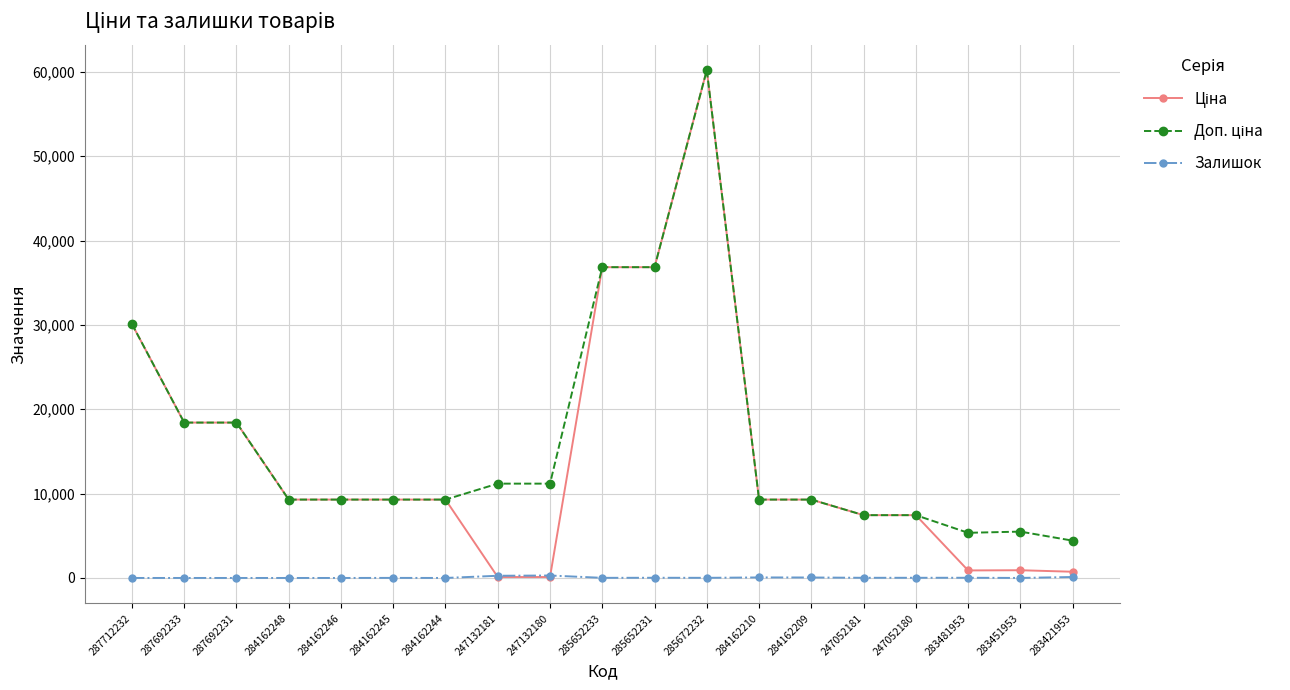

True or false: Залишок has a value of 21.0 at 247052180.

True